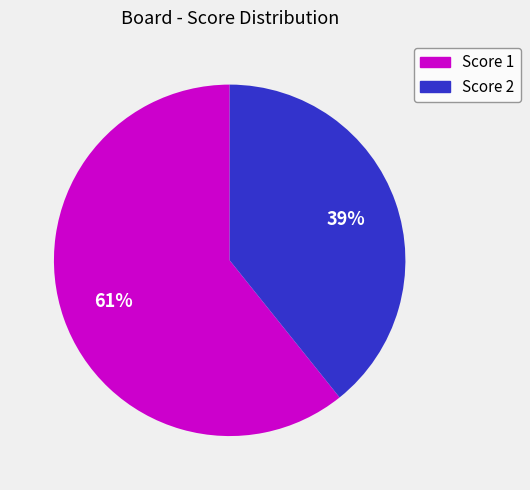

Is there any slice that represents more than half of the pie?

Yes